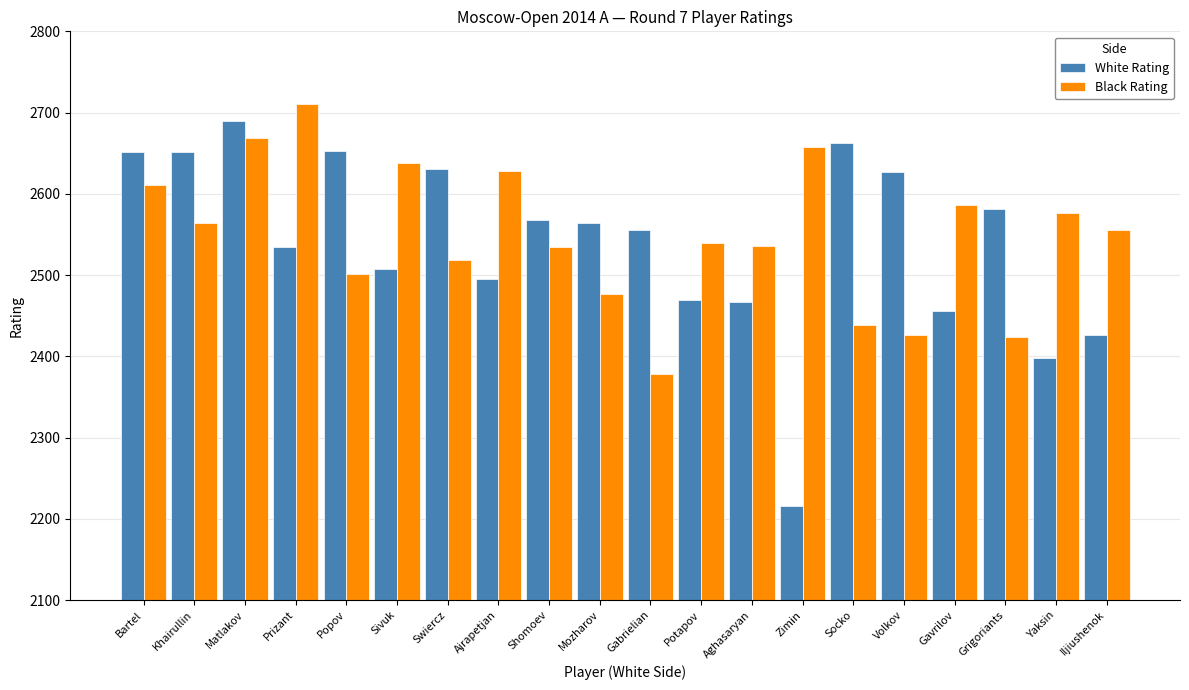

What value does the Black Rating series have at Yaksin, to the nearest 50?

2600